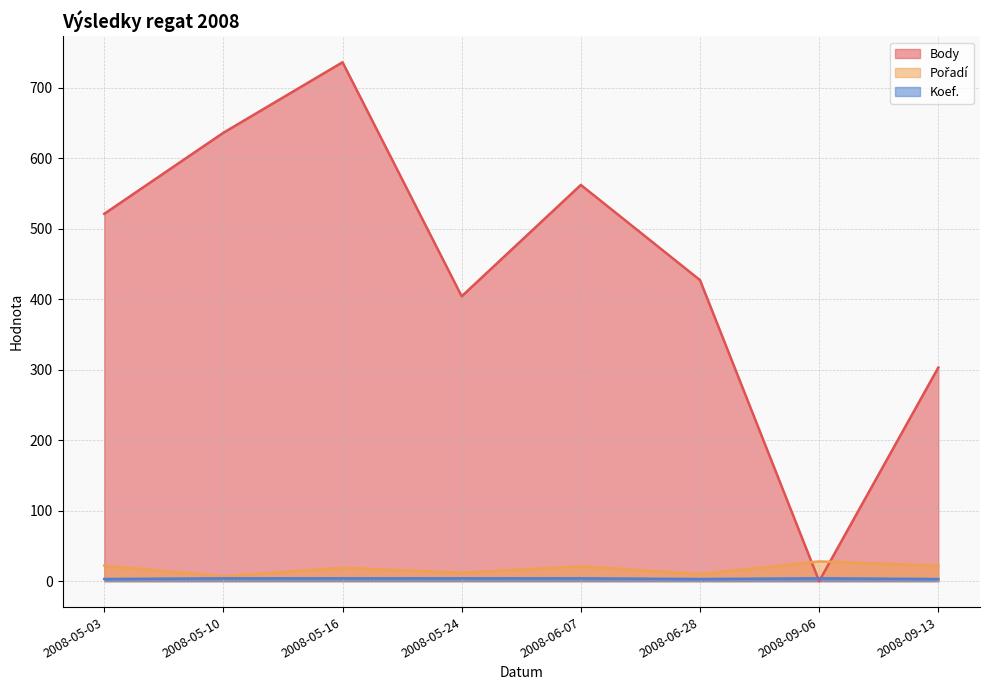

True or false: Pořadí and Body intersect in this chart.

True